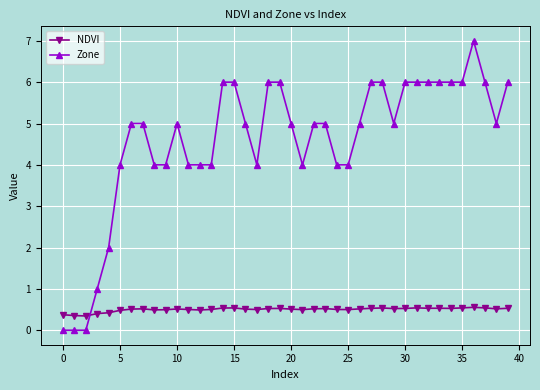

What is the maximum value shown in the chart?

7.0